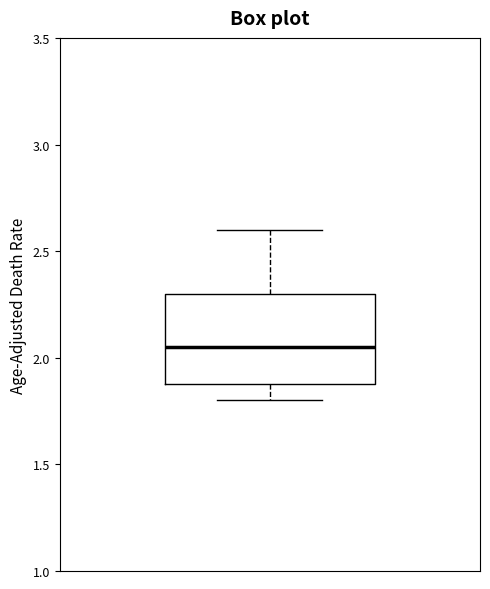

Where does the lower whisker of the box end on the y-axis? The values are not printed on the chart, so give them approximately, as read against the axis.

1.80